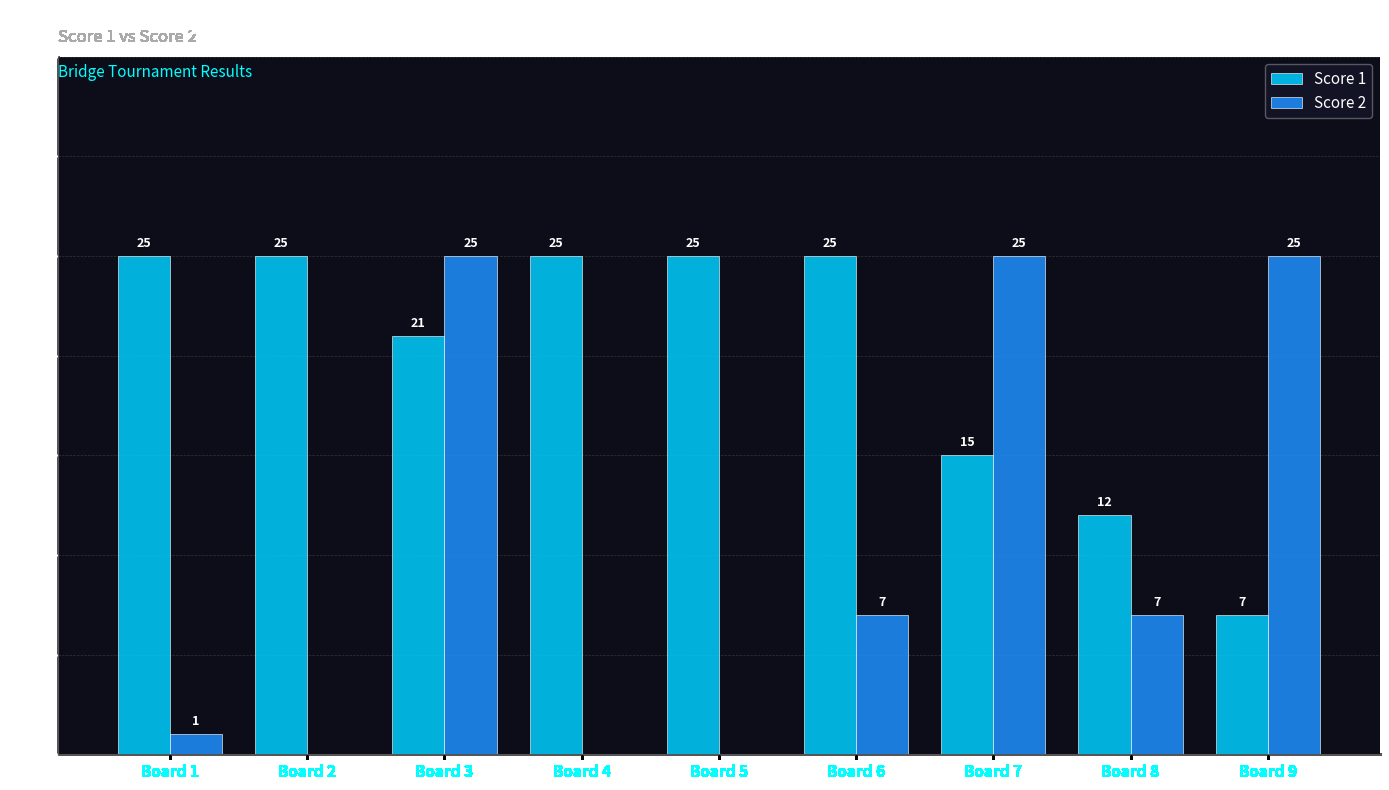

How many categories are shown in the chart?

9